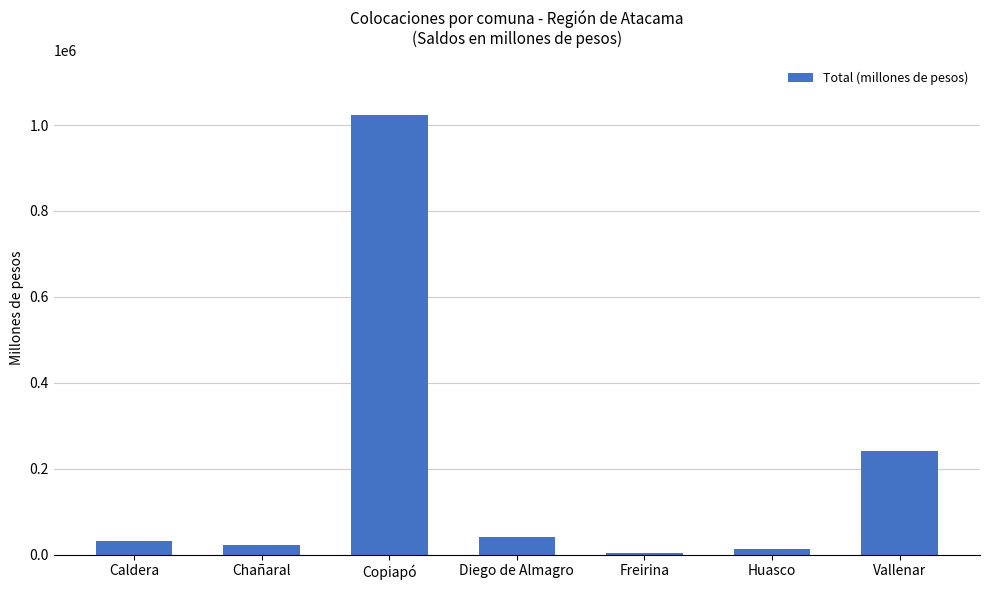

What is the change in value from Chañaral to Copiapó?

+999870.5